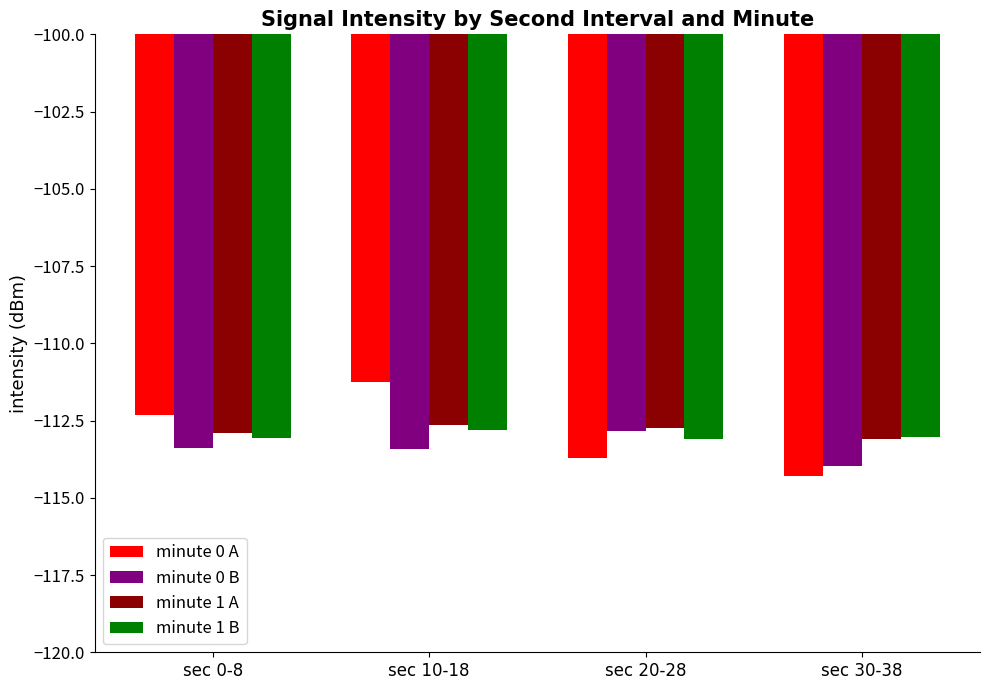

True or false: minute 1 B has a value of -51.3 at sec 30-38.

False